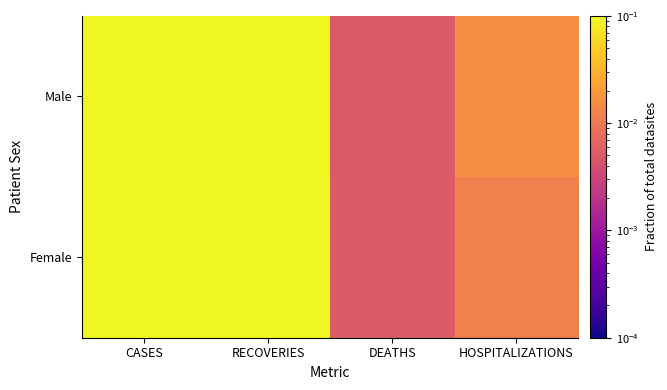

Rank the series by their maximum value, from lowest to highest.

Male, Female